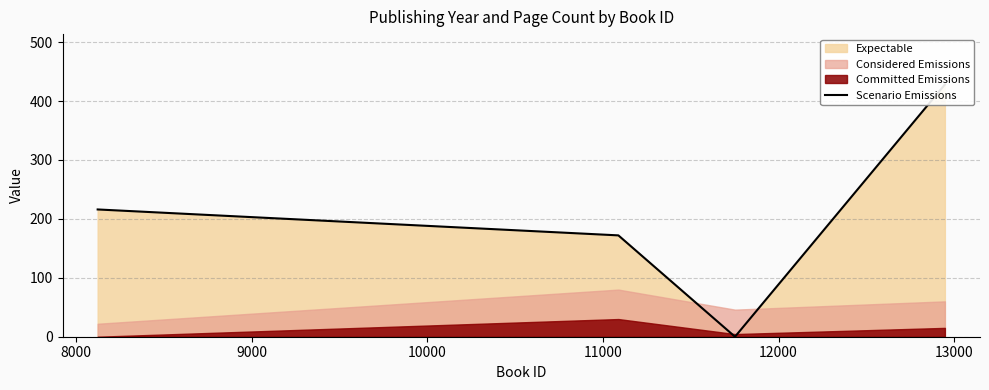

True or false: the data shows 107 at 10000.

False